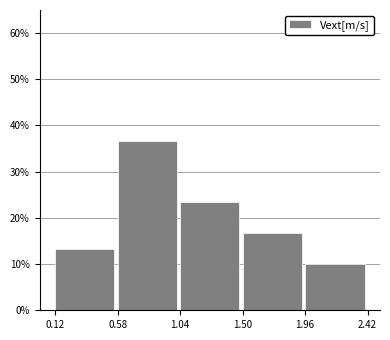

Reading left to right, transcribe all the data shown in this chart.

13.3	36.7	23.3	16.7	10.0